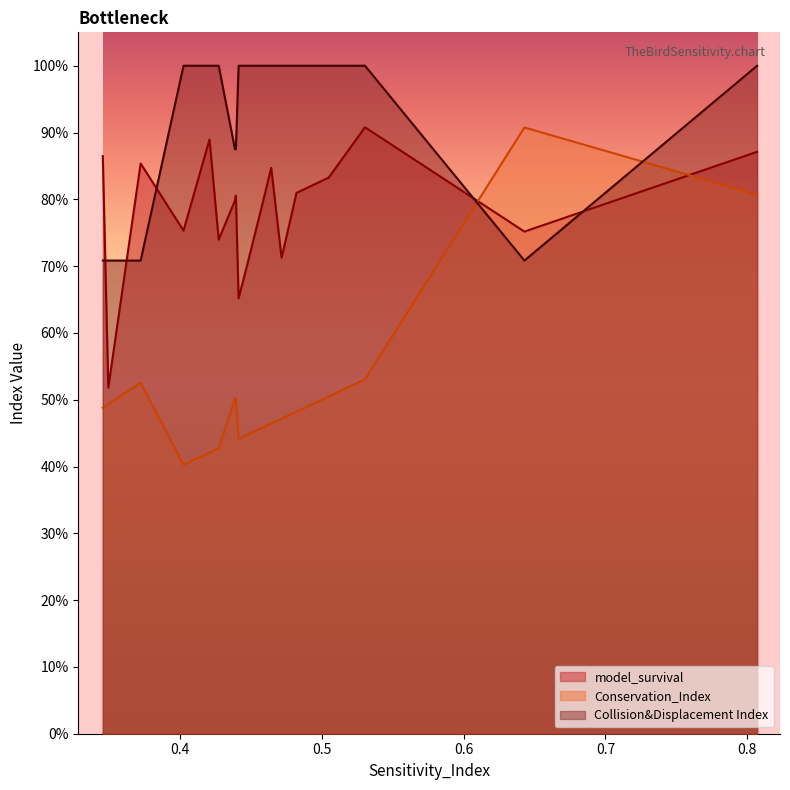

Is it true that Conservation_Index equals 0.5 at 0.439465017?

True